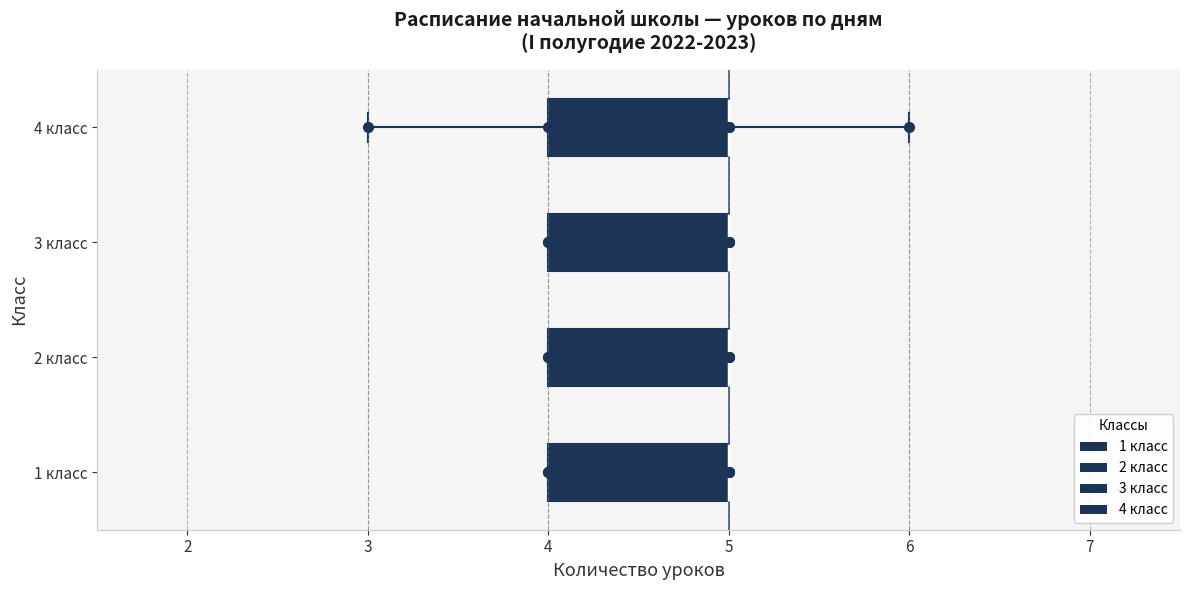

Where is the left edge of the box for 3 класс on the x-axis? The values are not printed on the chart, so give them approximately, as read against the axis.

4